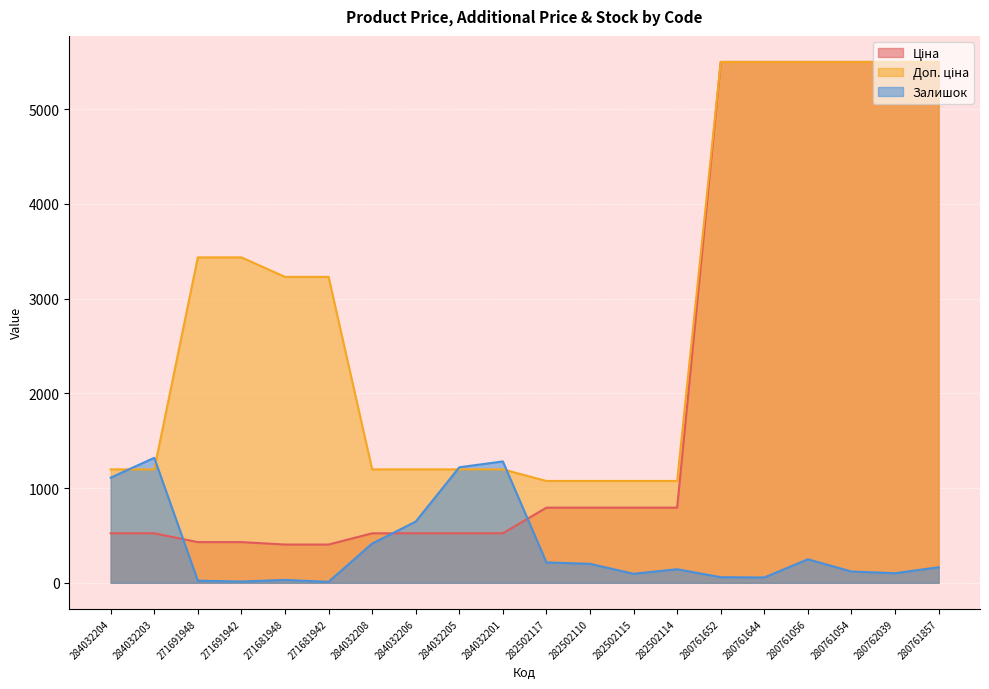

True or false: Ціна has more than 1 interior local peaks.

False